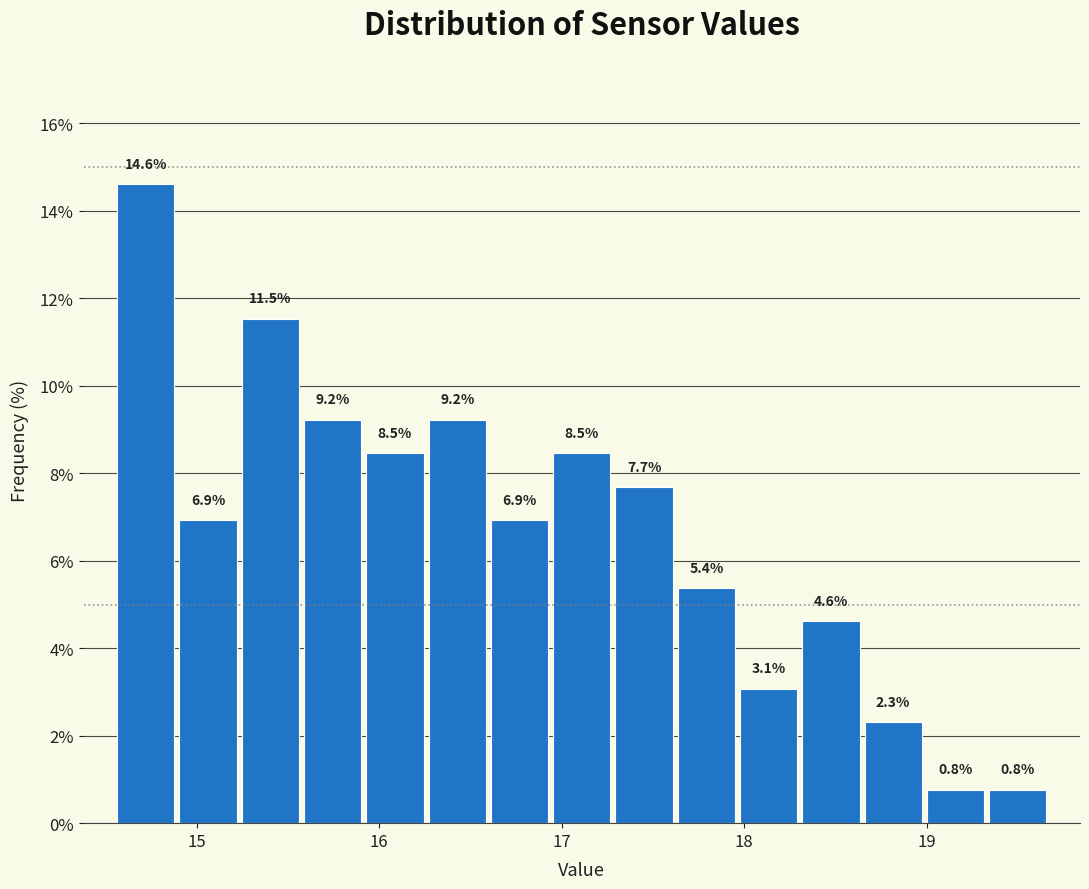

Around what value on the x-axis is the tallest bar? Give the approximate position of its centre, as read against the axis.

14.7